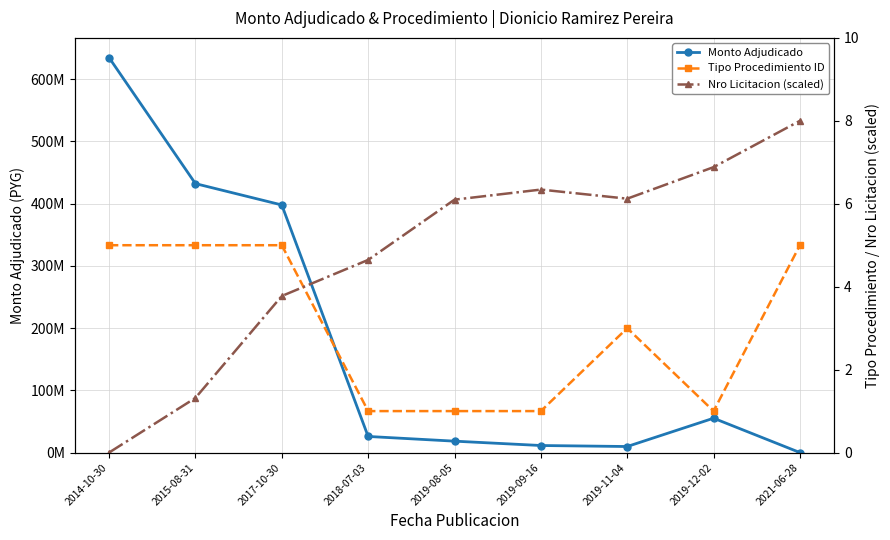

How many data points in Tipo Procedimiento ID are above 3?

4